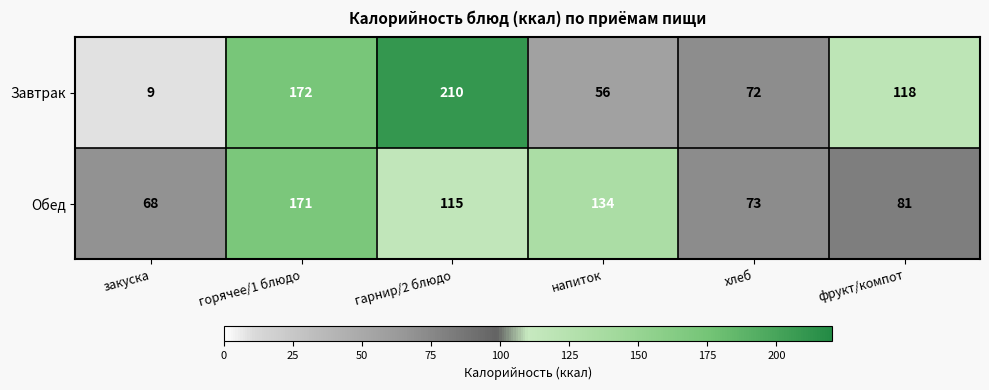

Reading left to right, transcribe all the data shown in this chart.

Завтрак: 9	172	210	56	72	118
Обед: 68	171	115	134	73	81